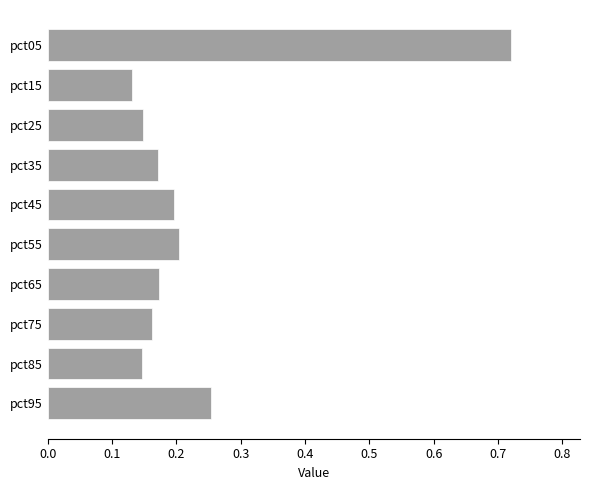

At which label is the value closest to 0?

pct15